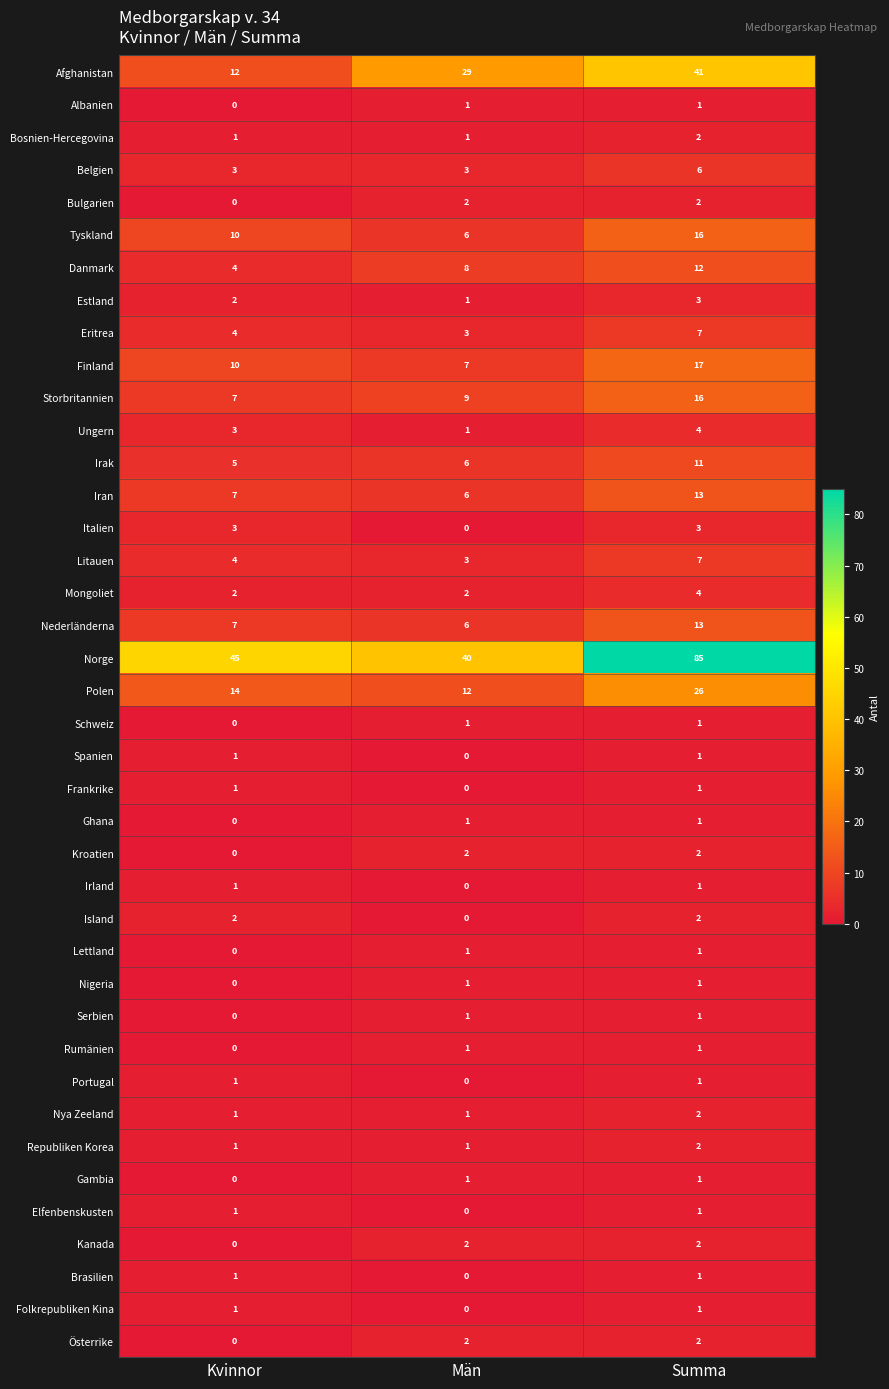

The value of Nya Zeeland at Män is 1. True or false?

True